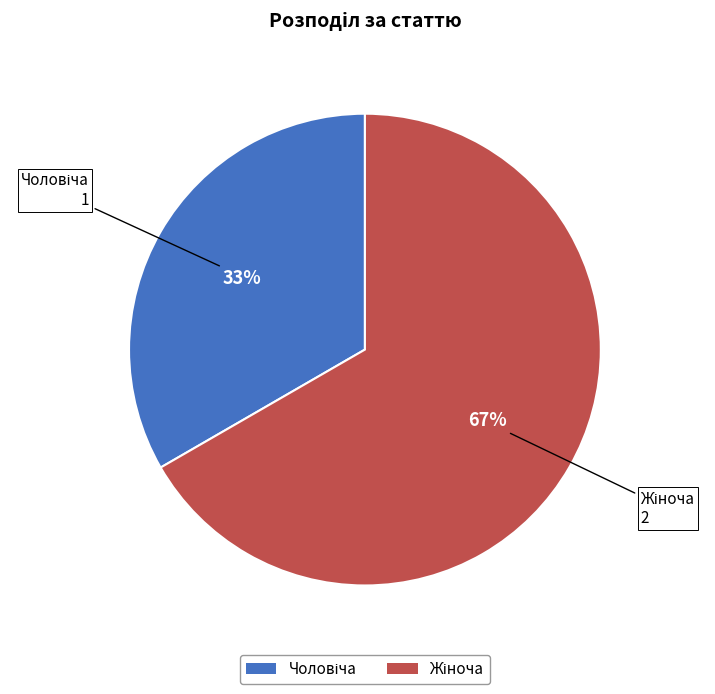

To the nearest percent, what is the average slice percentage?

50%